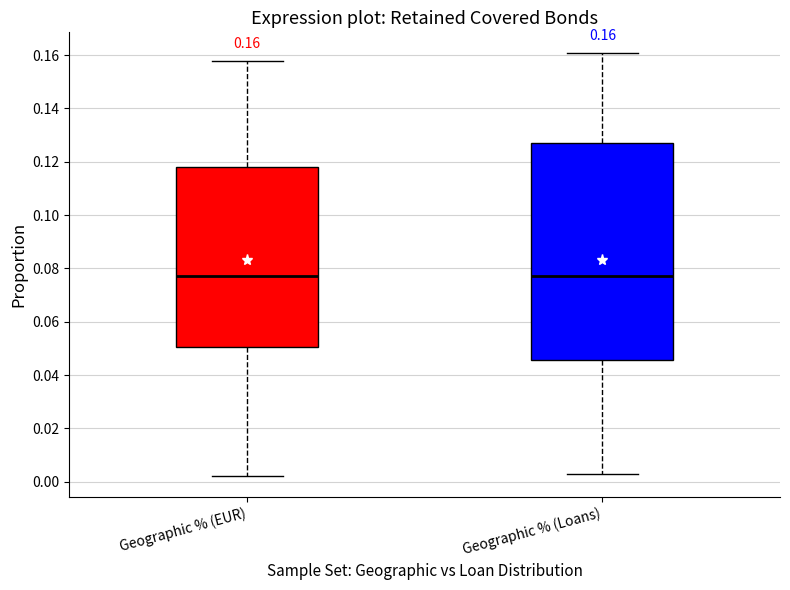

Which box is the tallest, from its lower edge to its upper edge?

Geographic % (Loans)